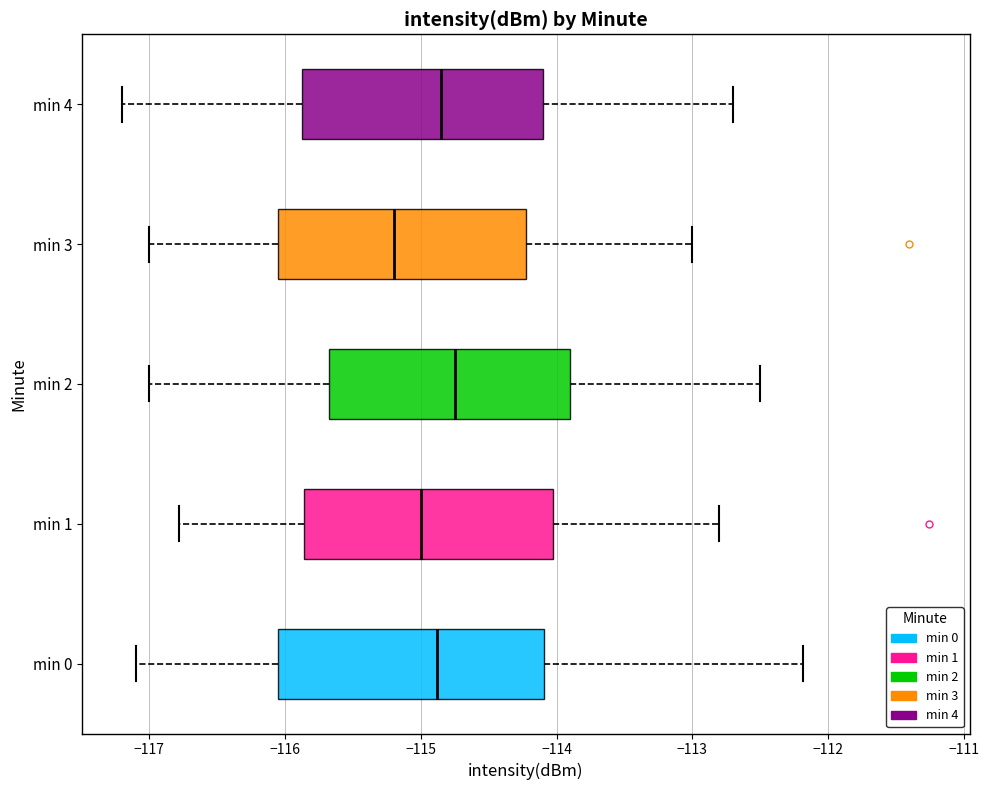

Which box has the furthest to the left median line?

min 3